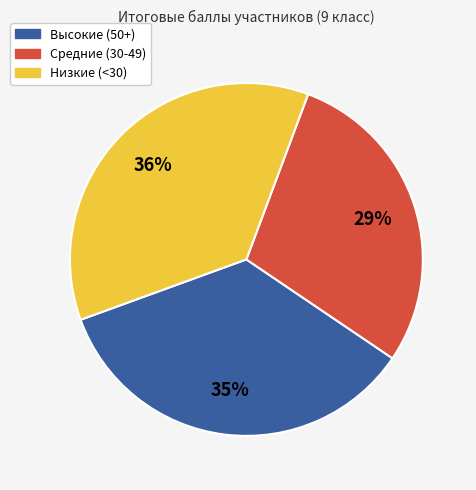

Is it true that Высокие (50+) is 43% of the pie?

False